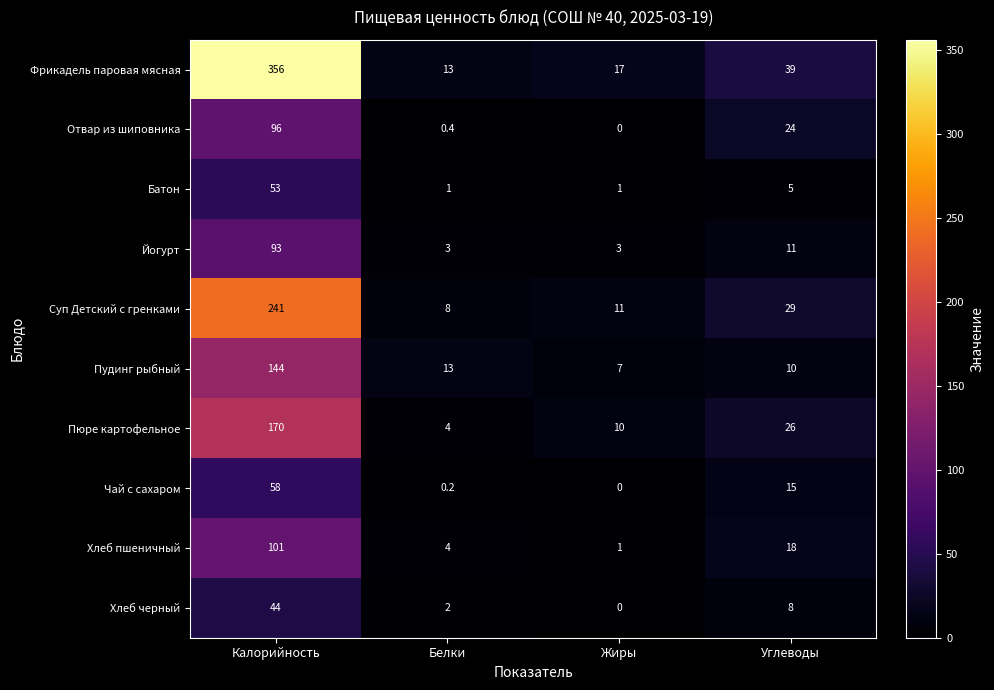

The Пудинг рыбный series shows 6.4 at Белки. True or false?

False